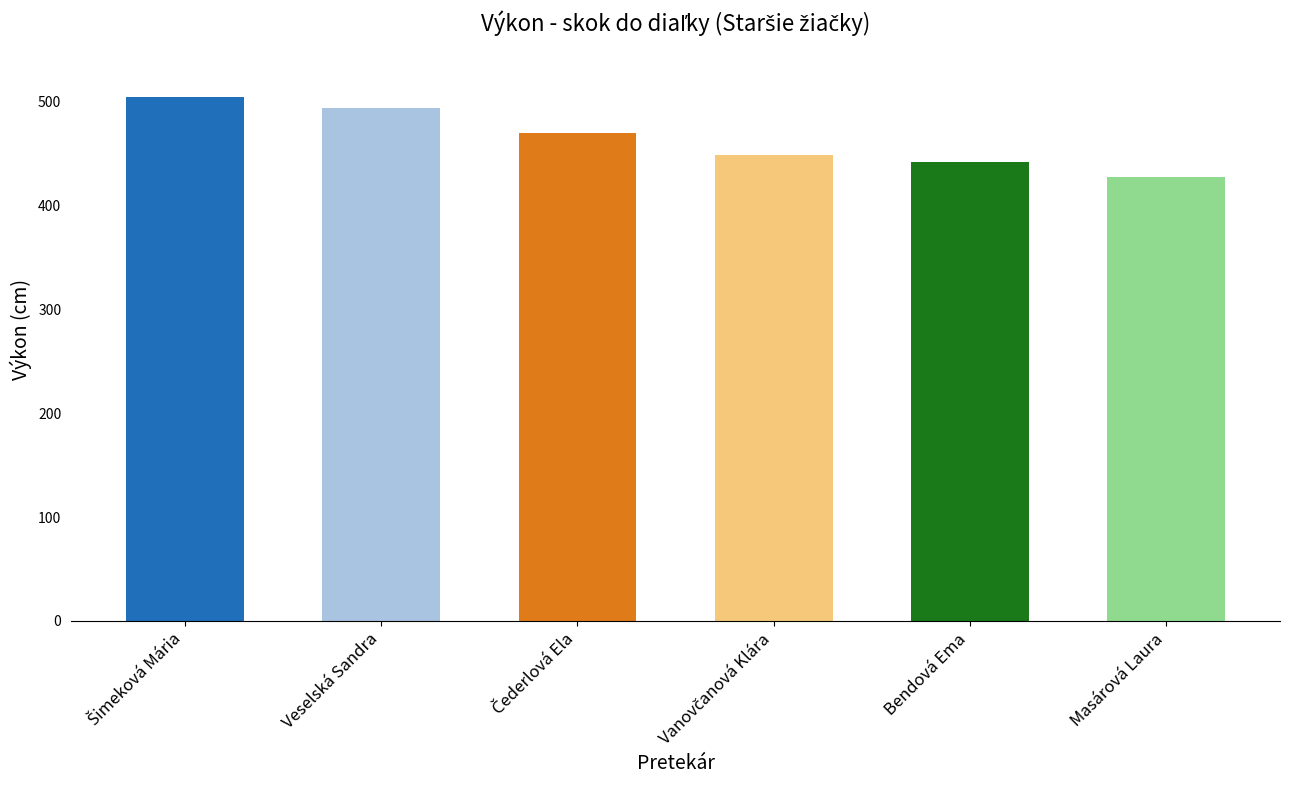

What position from the right is Veselská Sandra?

5